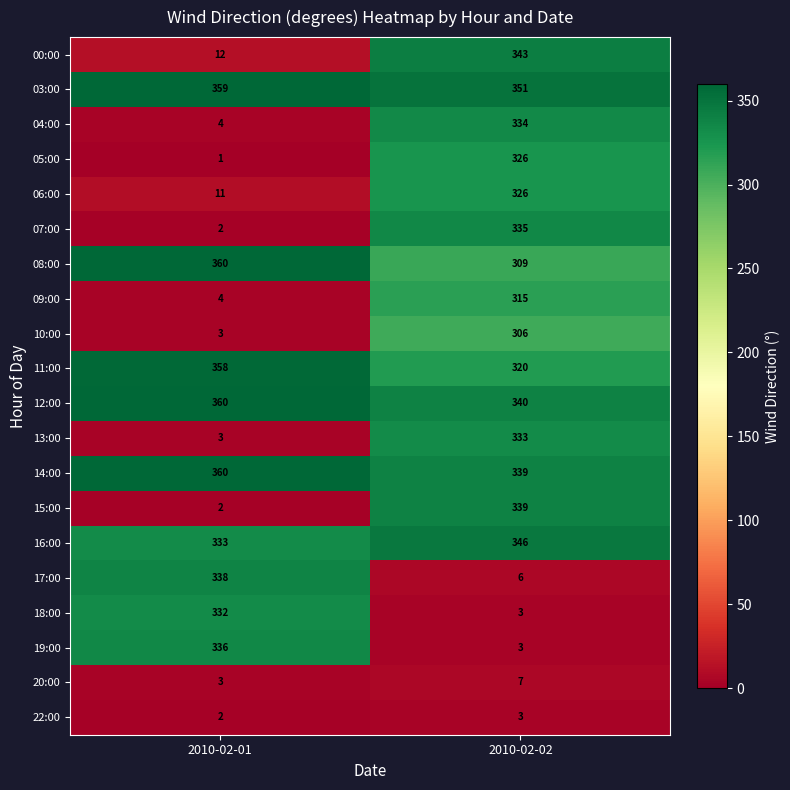

What is the sum of the 00:00 values at 2010-02-01 and 2010-02-02?

355